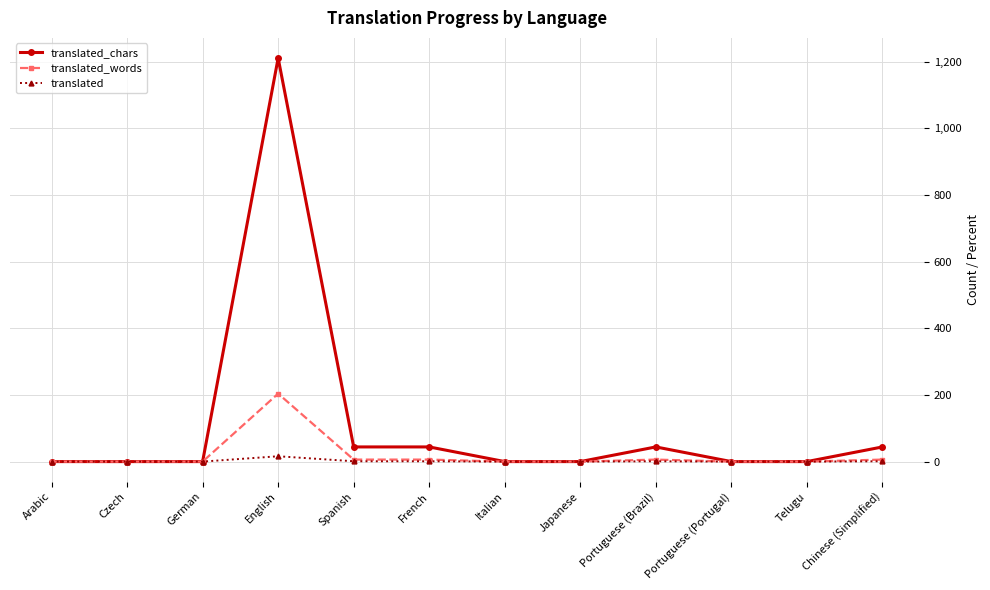

What is the label of the 2nd point from the left?

Czech